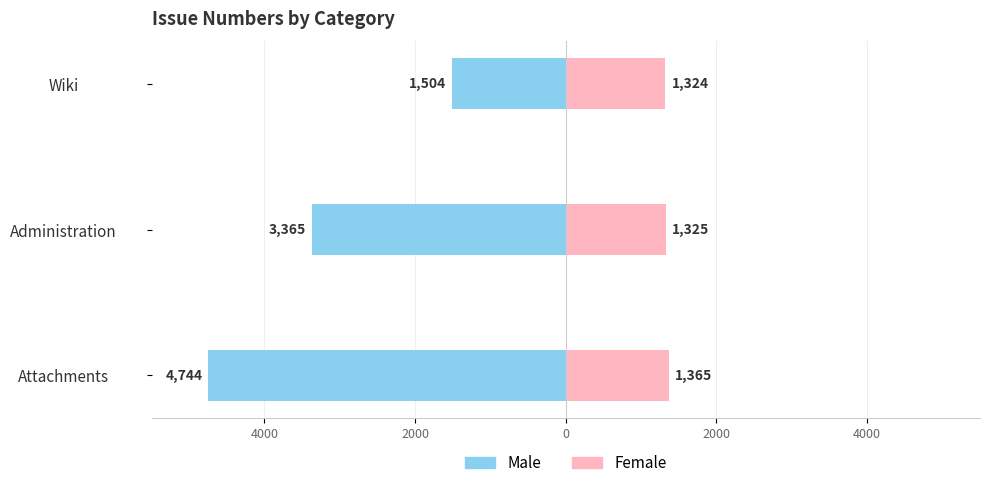

How many data points does each series have?

3